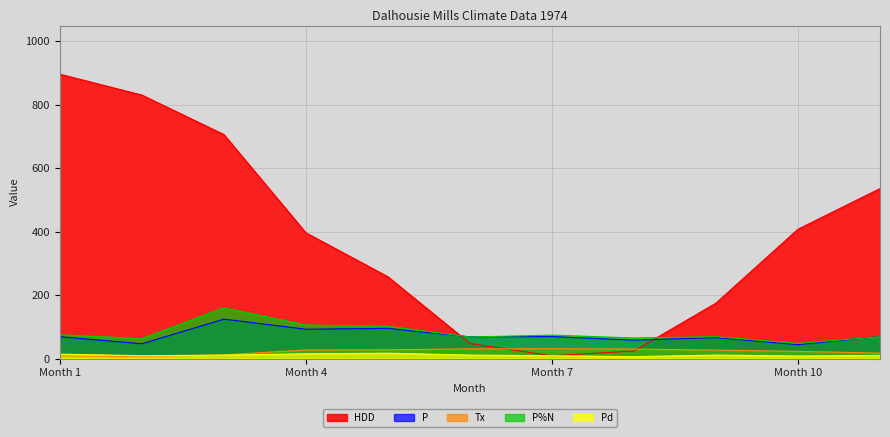

Count the number of categories in the chart.

11